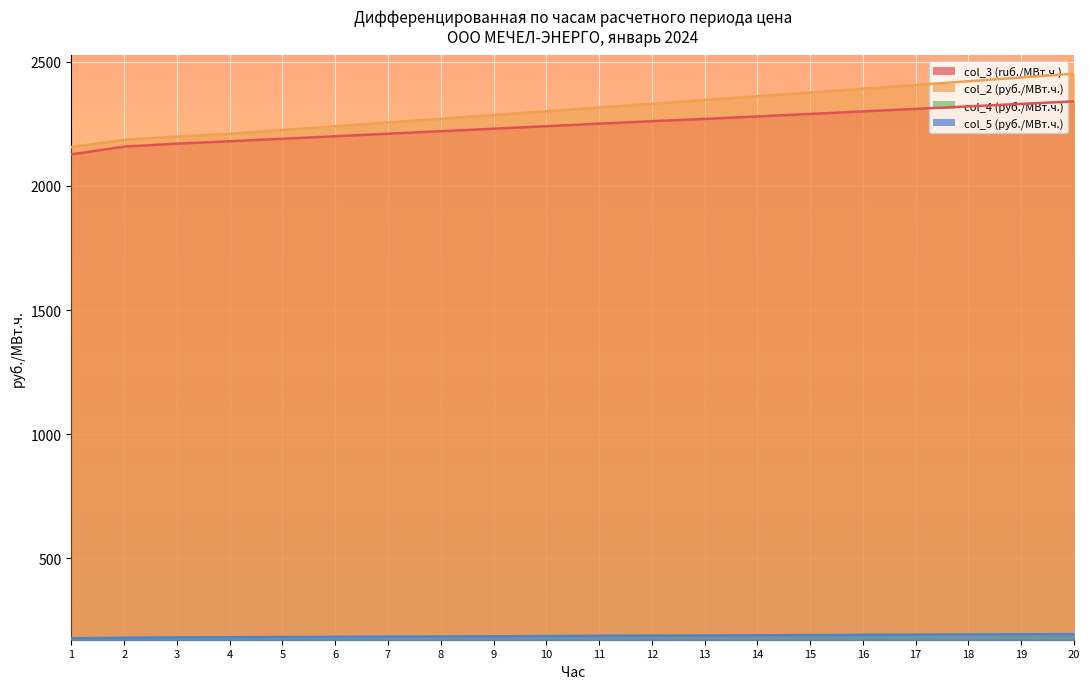

The value of col_5 (руб./МВт.ч.) at 10 is 282.5. True or false?

False